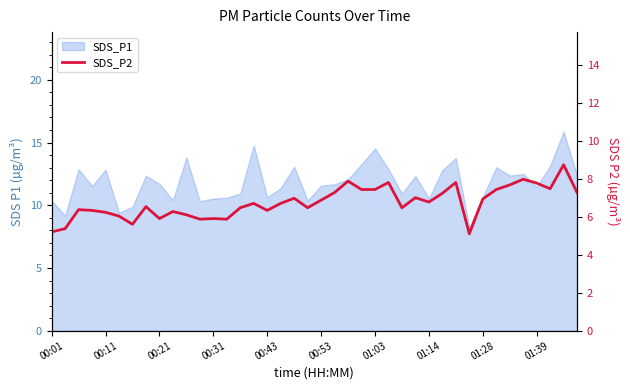

Count the number of values greater than 6.

32